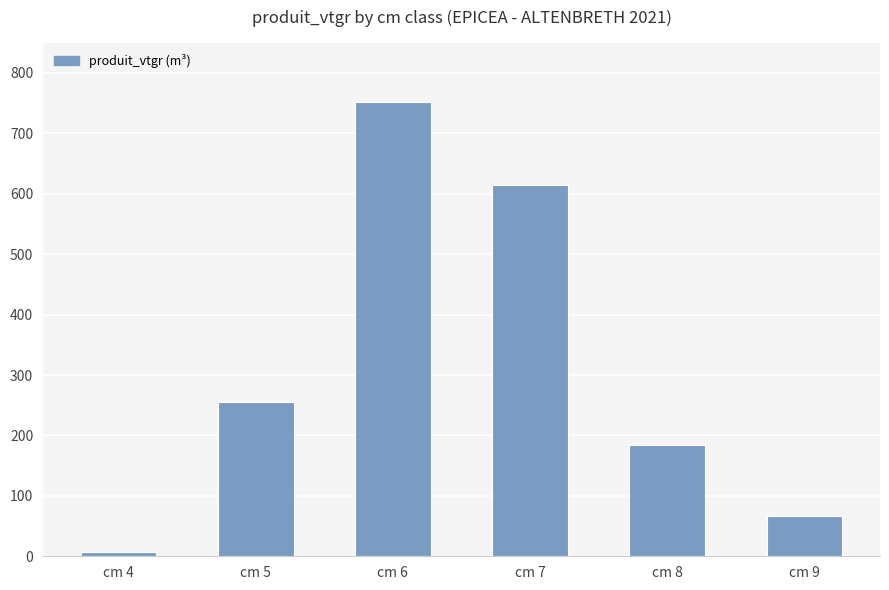

Is it true that the value at cm 6 is 1081.3?

False